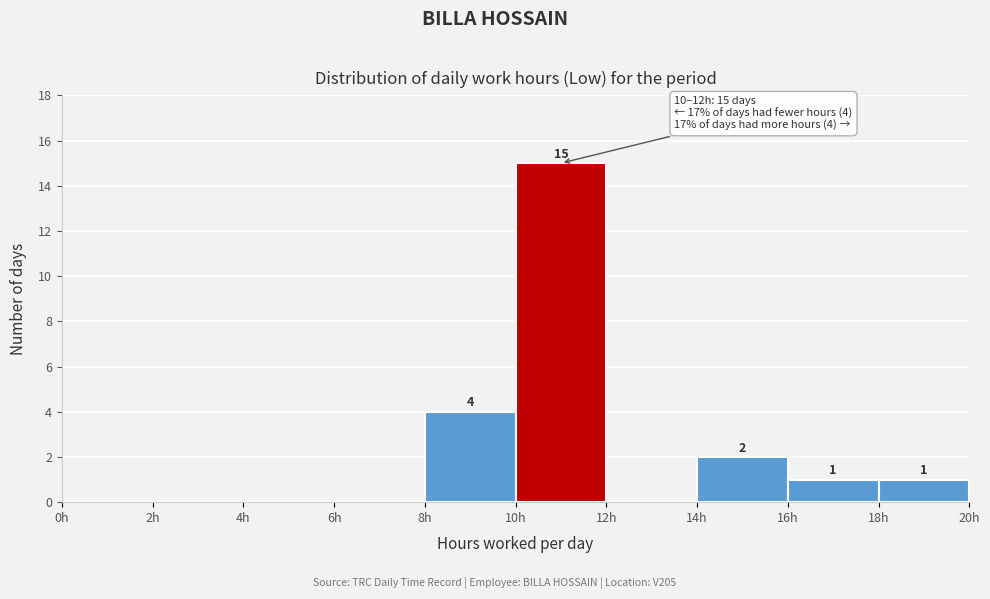

Over which range of the x-axis is the bar tallest?

10 to 12